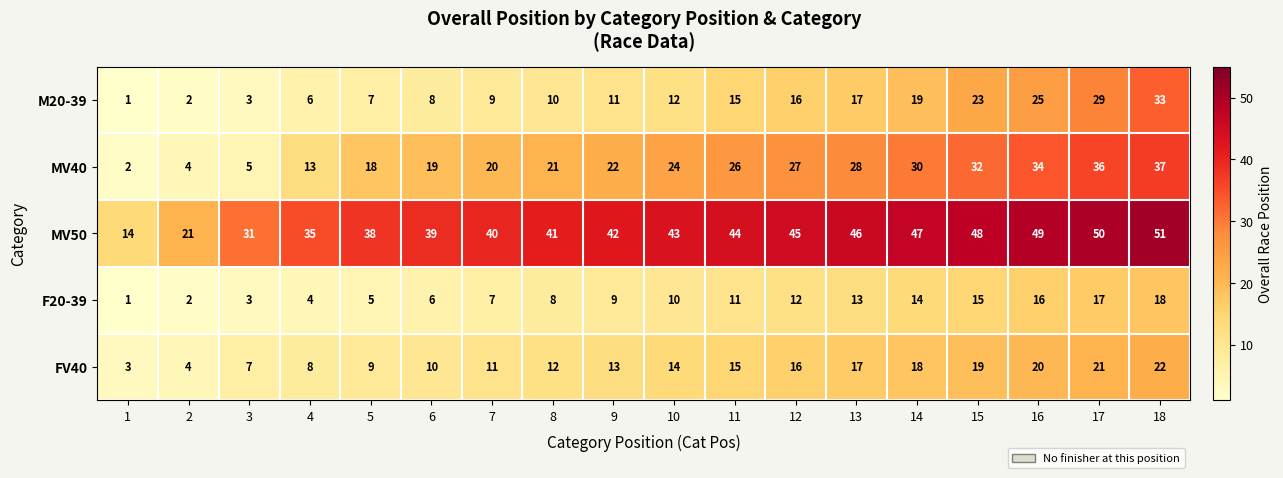

At 9, list the series in order from largest to smallest.

MV50, MV40, FV40, M20-39, F20-39